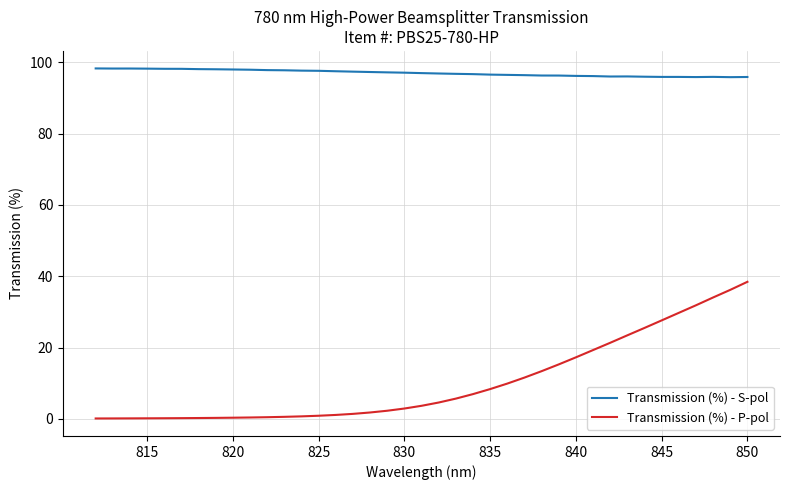

What is the value of the Transmission (%) - P-pol point at the 36th from the left?

0.1